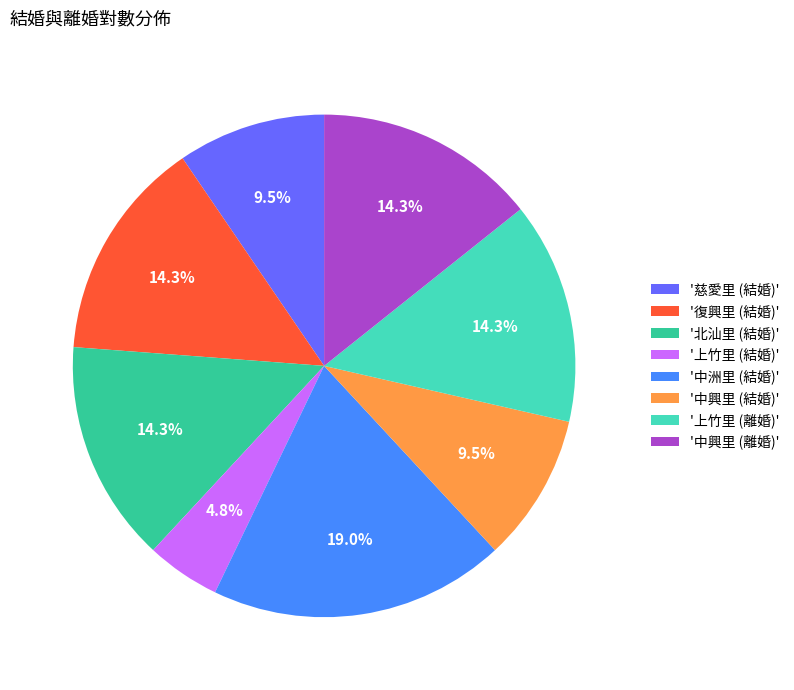

Is there any slice that represents more than half of the pie?

No